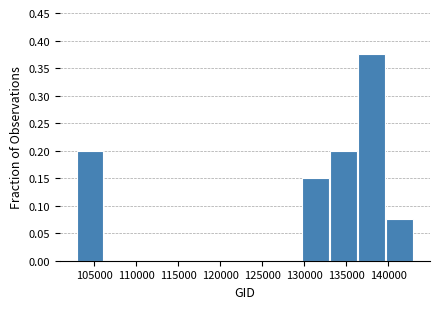

What is the height of the bar covering 133000 to 136500 on the x-axis? Neither the bar edges nor the heights are printed on the chart, so give them approximately, as read against the axes.

0.200